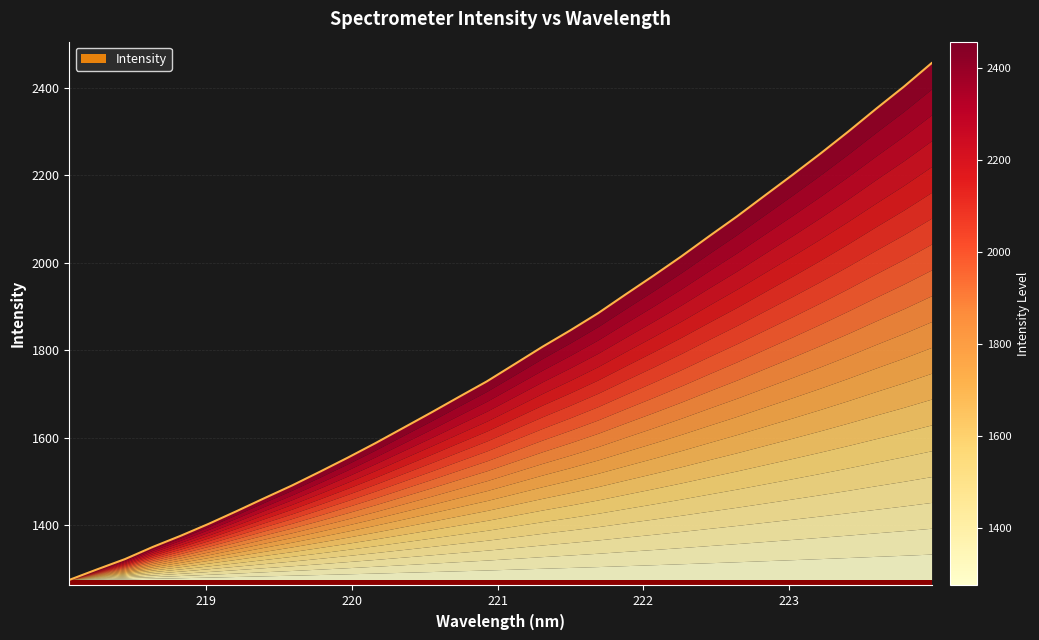

What is the smallest value displayed?

1274.1